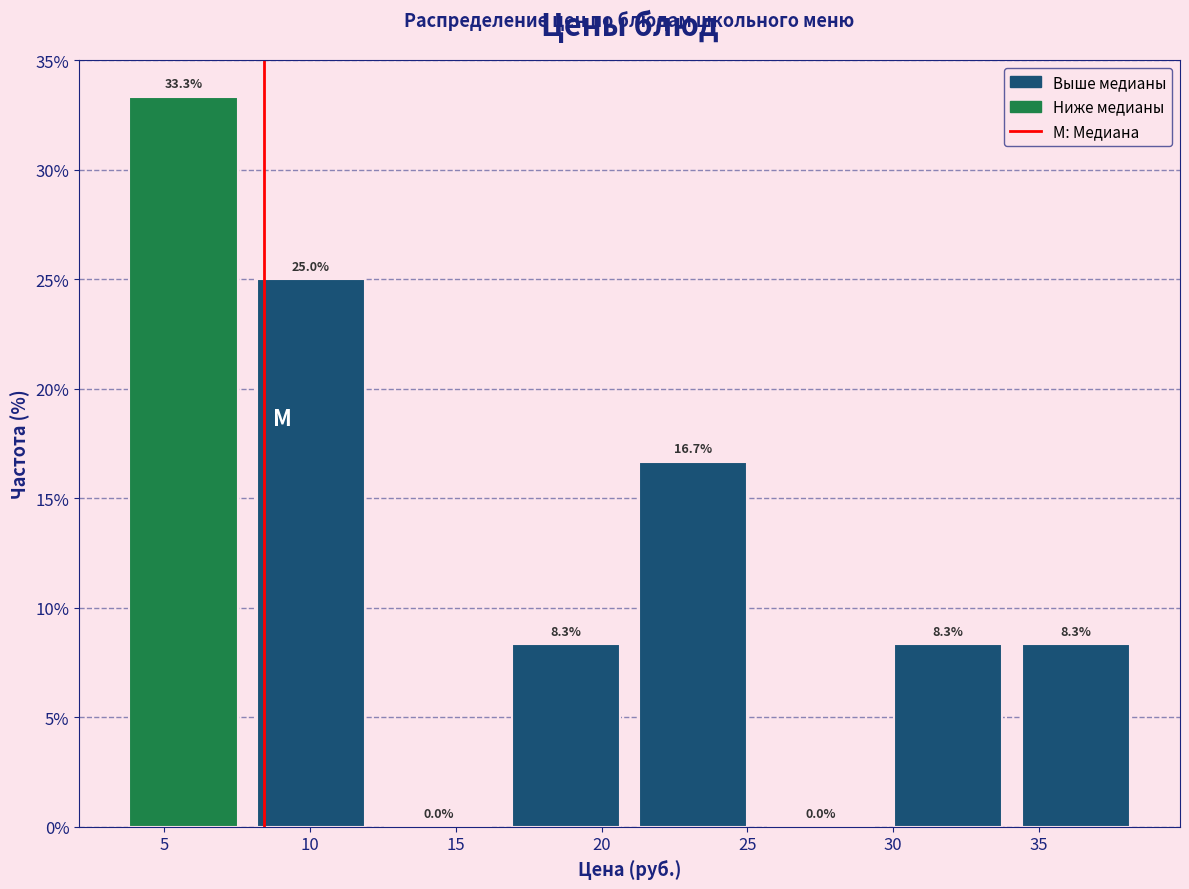

How tall is the bar that spans 3.5 to 8.0 on the x-axis? The bar edges are not printed on the chart, so give them approximately, as read against the axis.

33.3